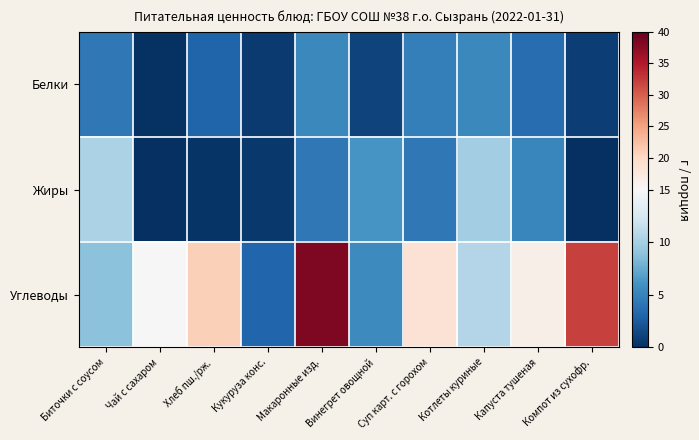

Reading left to right, list all the values displayed in this chart.

Белки: Биточки с соусом=4.3	Чай с сахаром=0.2	Хлеб пш./рж.=3.0	Кукуруза конс.=0.7	Макаронные изд.=5.4	Винегрет овощной=1.2	Суп карт. с горохом=4.7	Котлеты куриные=5.3	Капуста тушеная=3.6	Компот из сухофр.=0.9
Жиры: Биточки с соусом=10.3	Чай с сахаром=0.1	Хлеб пш./рж.=0.2	Кукуруза конс.=0.6	Макаронные изд.=4.3	Винегрет овощной=6.2	Суп карт. с горохом=4.3	Котлеты куриные=9.8	Капуста тушеная=5.3	Компот из сухофр.=0.0
Углеводы: Биточки с соусом=8.8	Чай с сахаром=15.0	Хлеб пш./рж.=20.9	Кукуруза конс.=3.1	Макаронные изд.=38.3	Винегрет овощной=5.5	Суп карт. с горохом=18.6	Котлеты куриные=10.7	Капуста тушеная=16.5	Компот из сухофр.=32.1